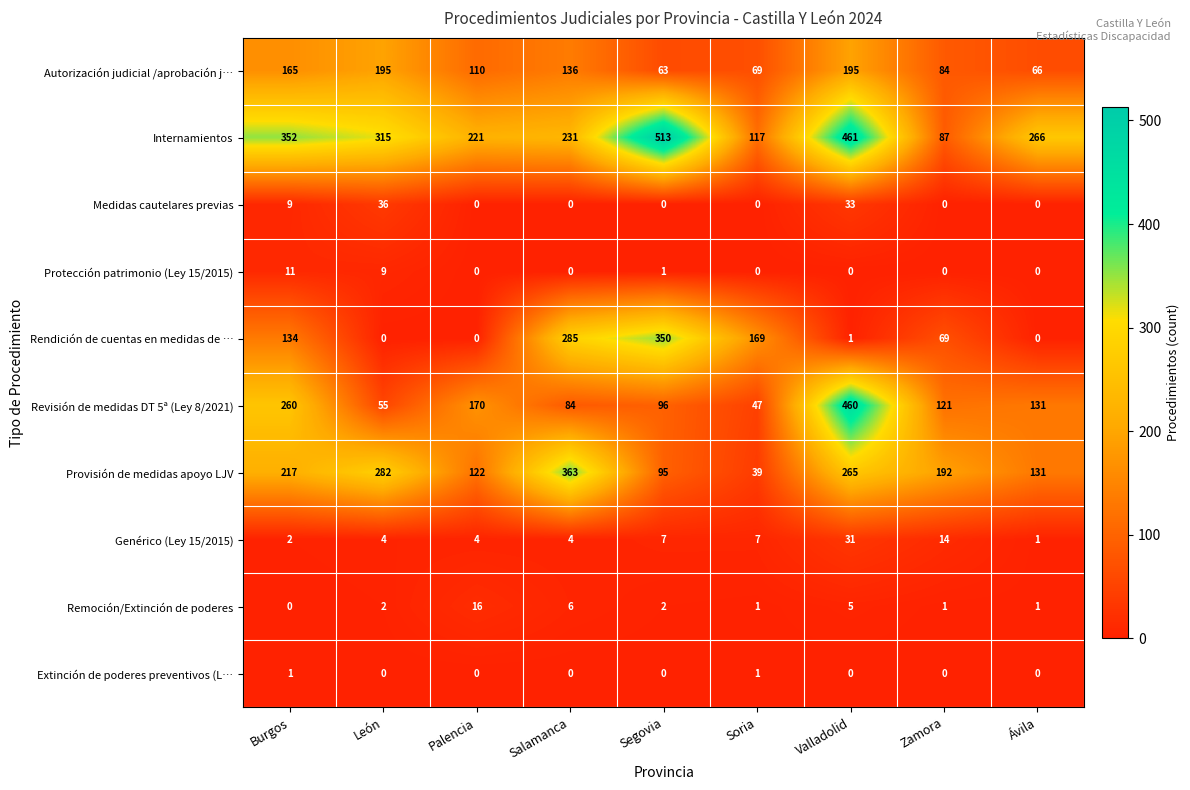

What is the difference between the second highest and second lowest values in the Medidas cautelares previas series?

33